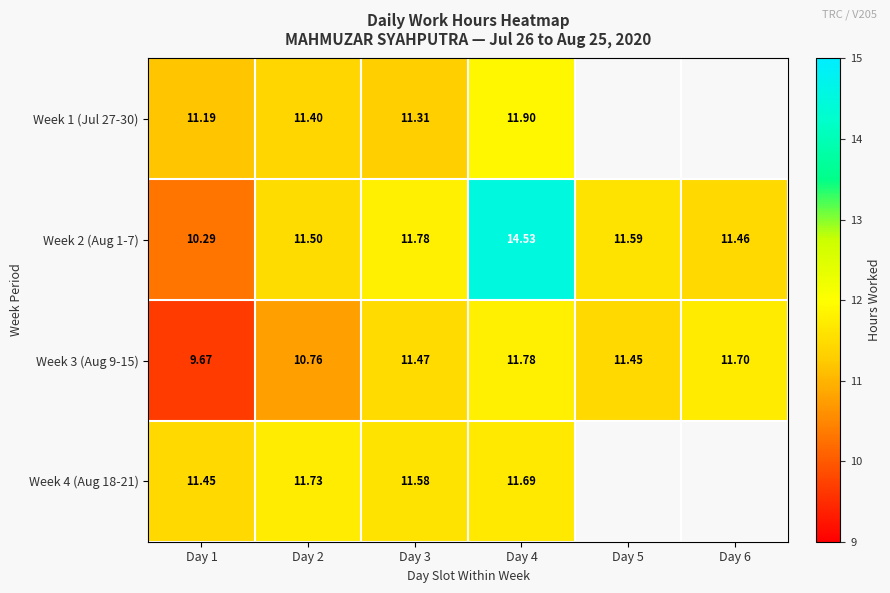

What is the maximum value for Week 3 (Aug 9-15)?

11.8